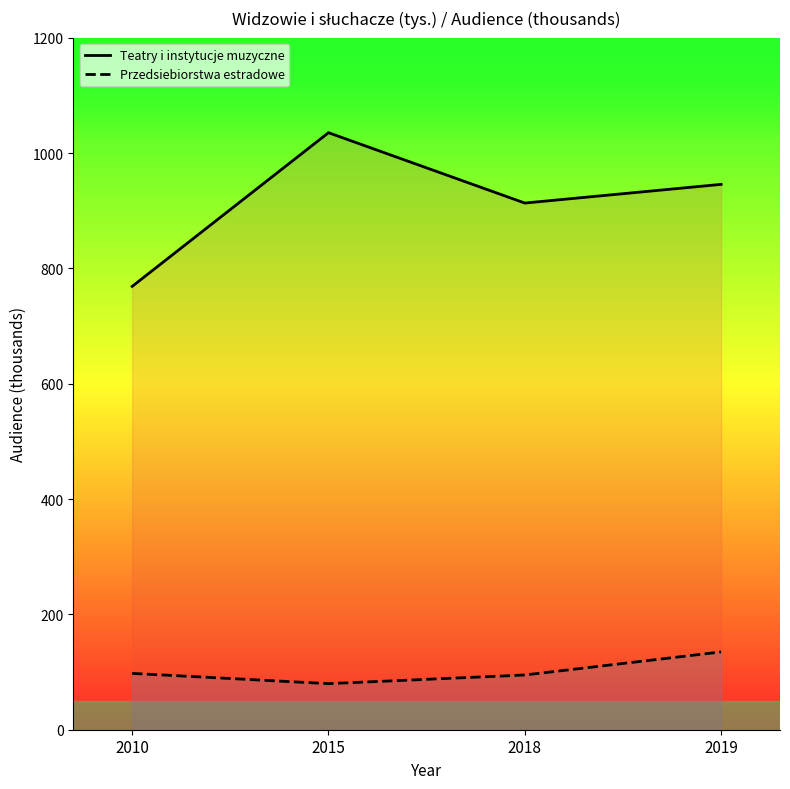

True or false: Przedsiebiorstwa estradowe and Teatry i instytucje muzyczne cross at least once.

False